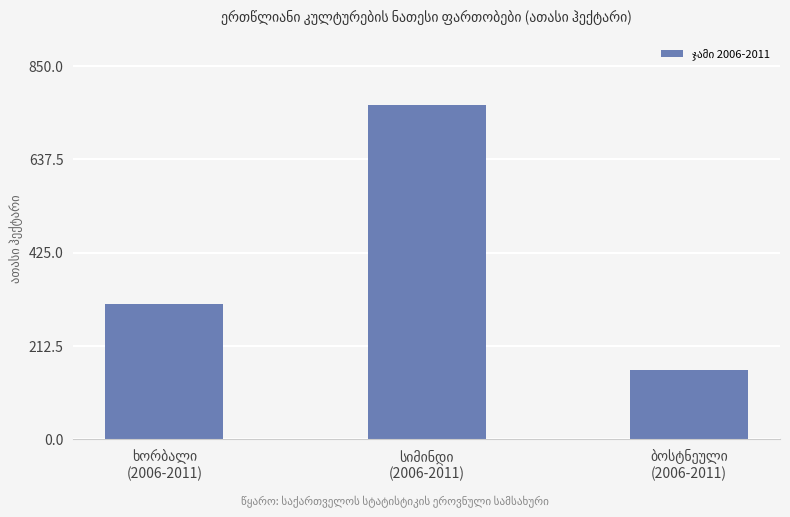

What is the difference between the second highest and minimum values?

148.4